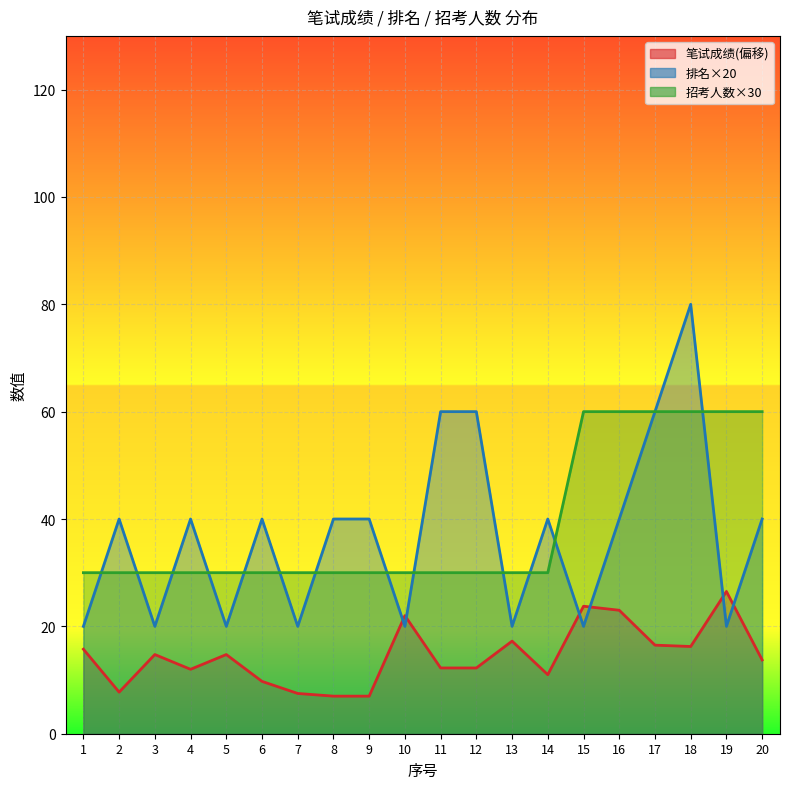

What value does the 招考人数 series have at 11?

30.0